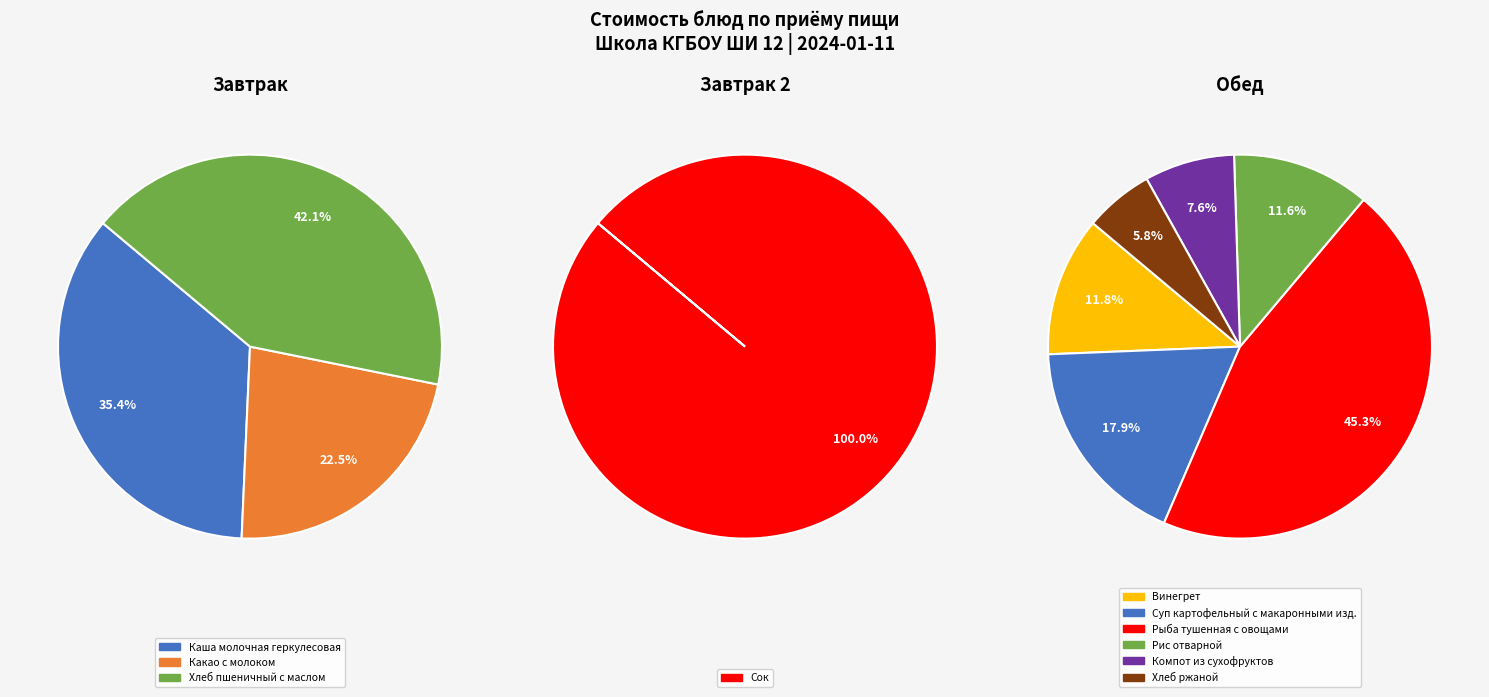

Does any single category account for the majority?

No